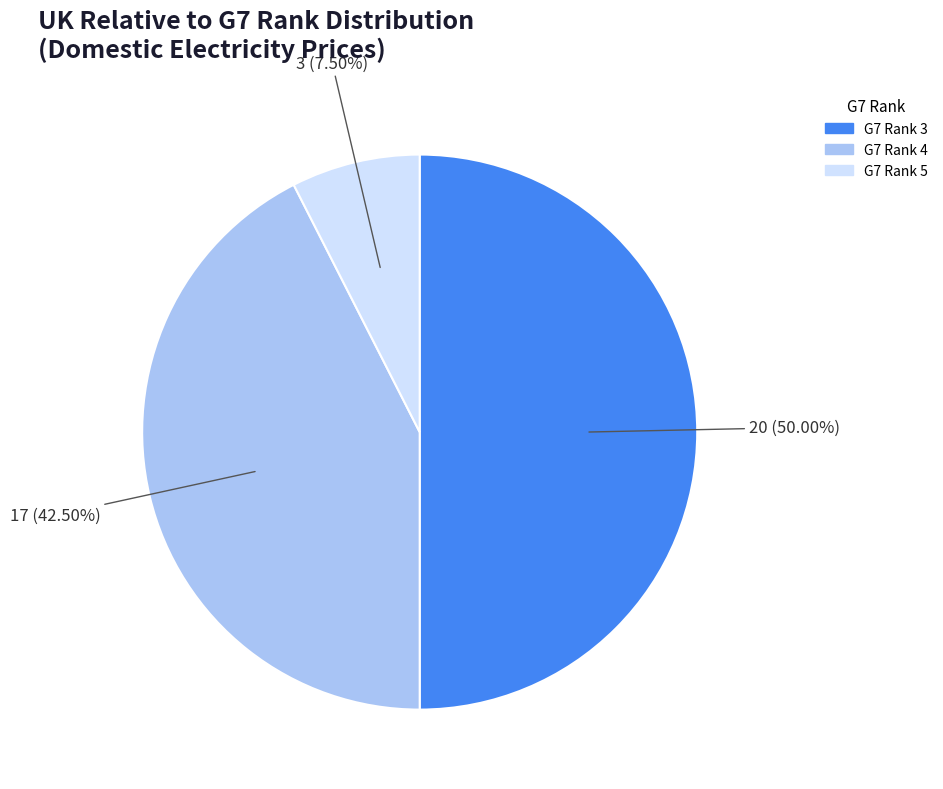

How many slices are in this pie chart?

3